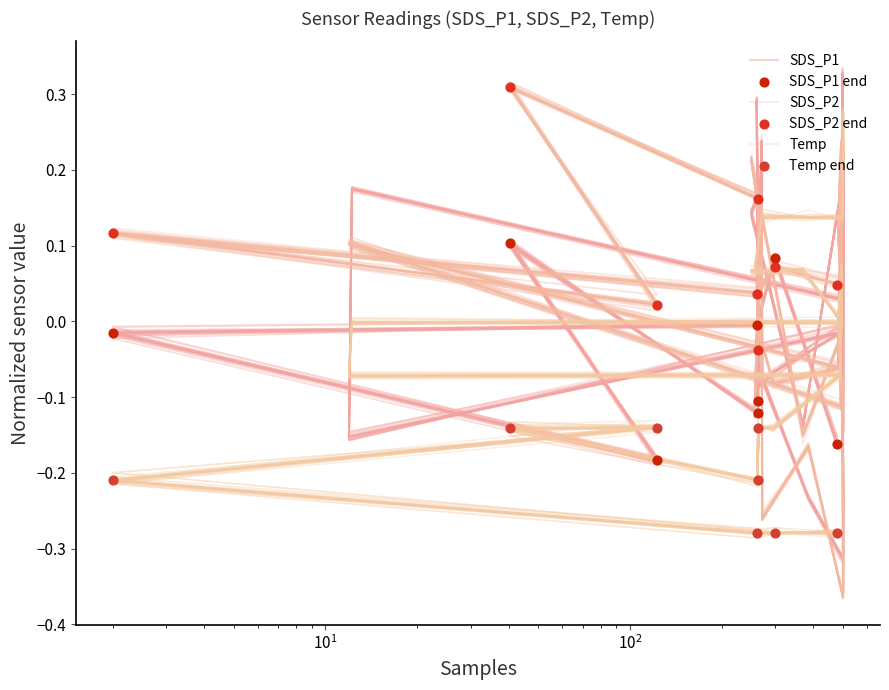

Which series contains the highest Y value?

SDS_P1